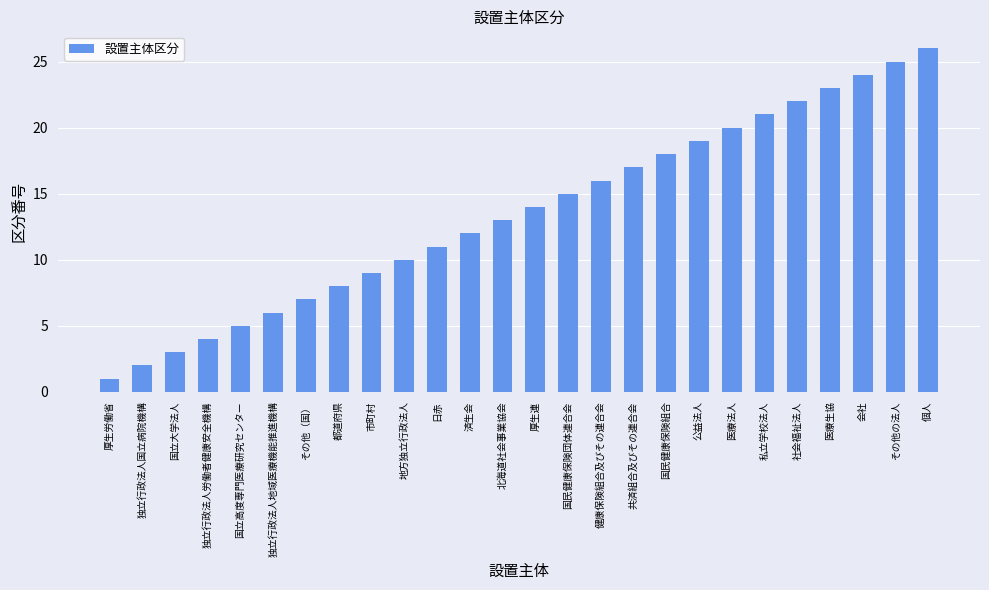

What is the change in value from 厚生労働省 to 医療生協?

+22